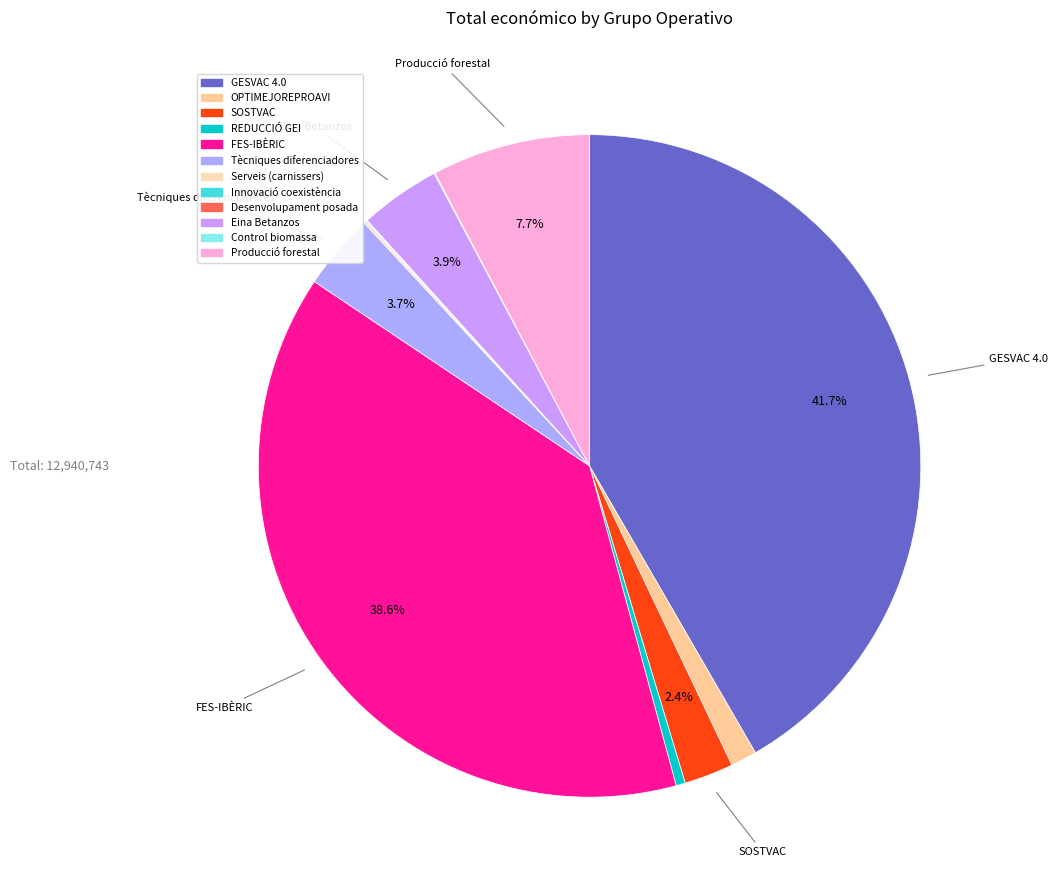

Which has a higher value, Innovació coexistència or REDUCCIÓ GEI?

REDUCCIÓ GEI